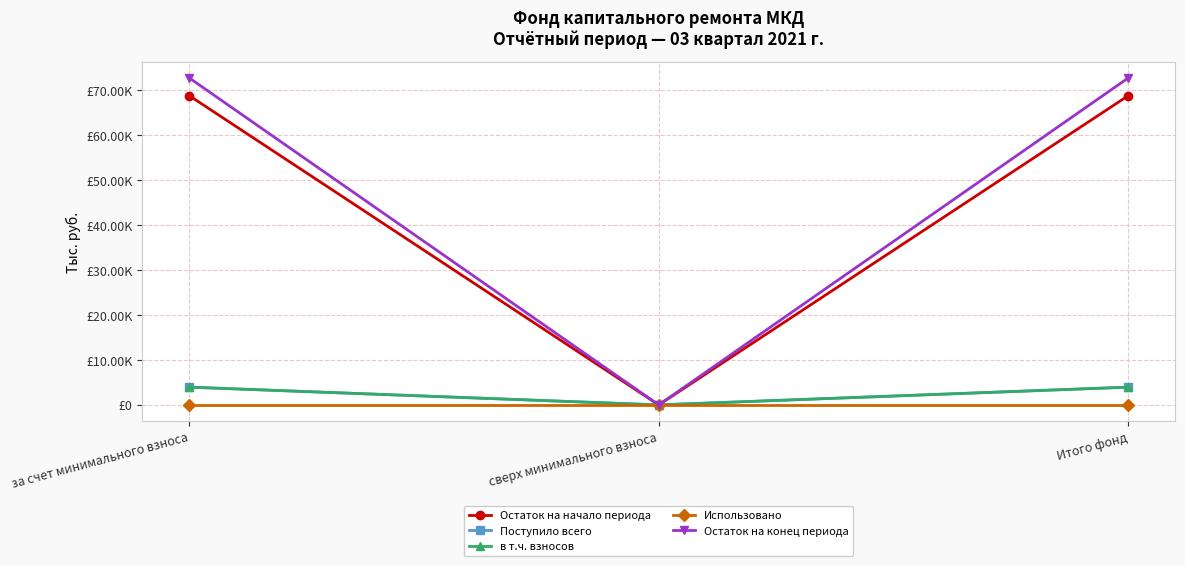

Is this an area chart (filled region under the line)?

No